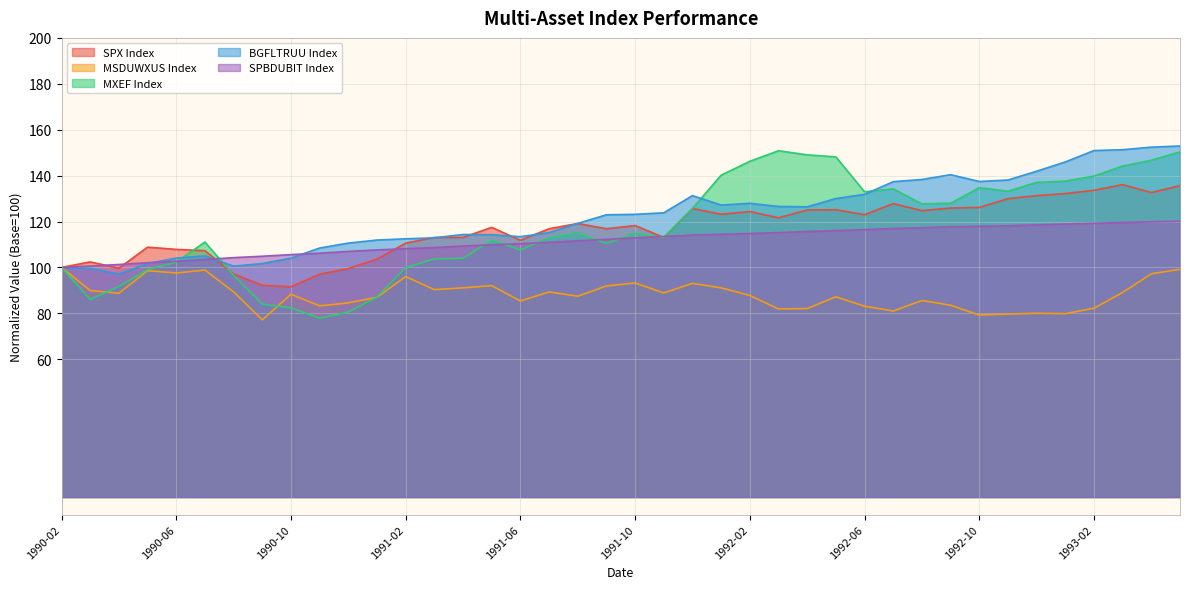

In MSDUWXUS Index, how many points are higher than both neighbors (excluding endpoints)?

11